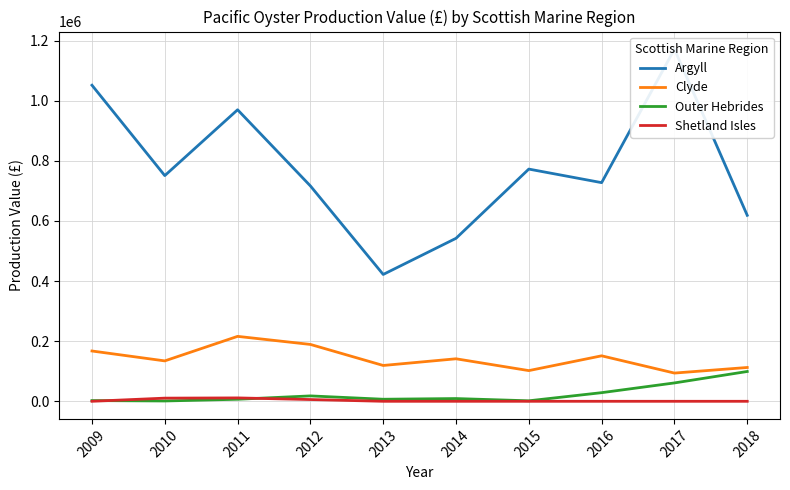

What is the total value across all series at 2018?

830280